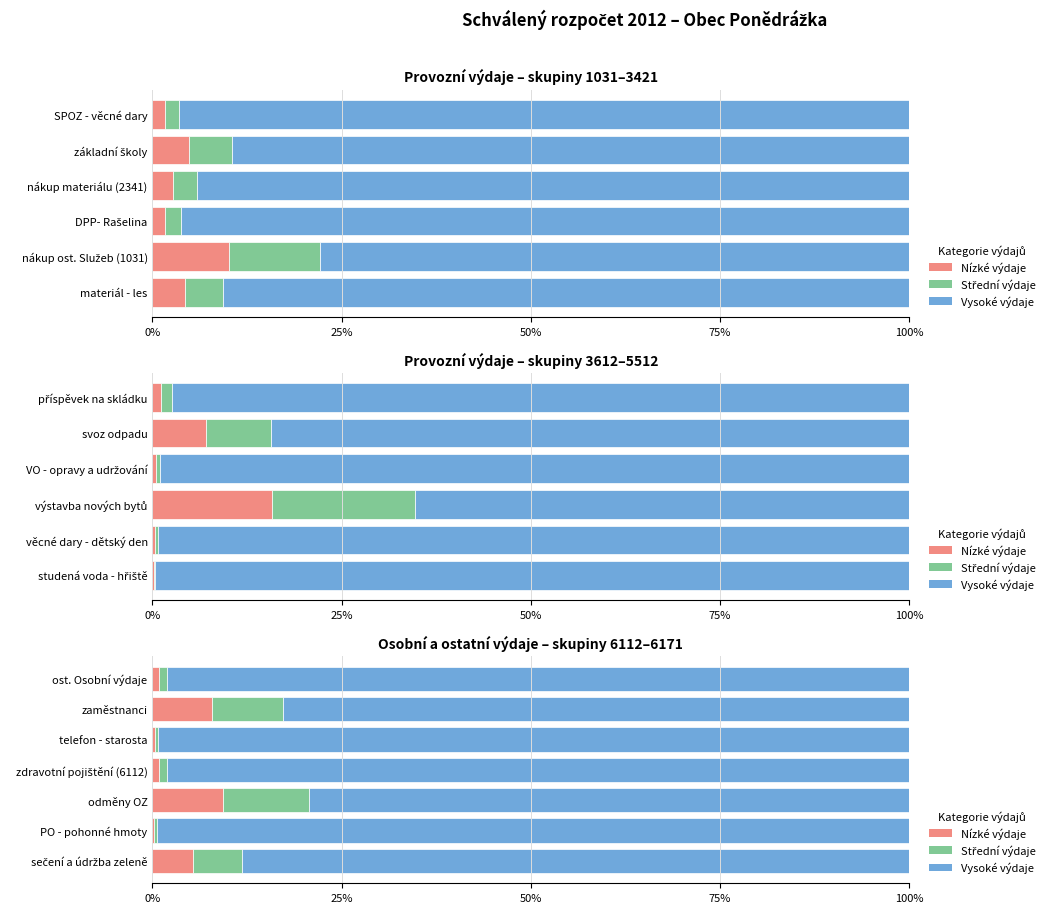

What is the label of the 5th bar from the left?

telefon - starosta